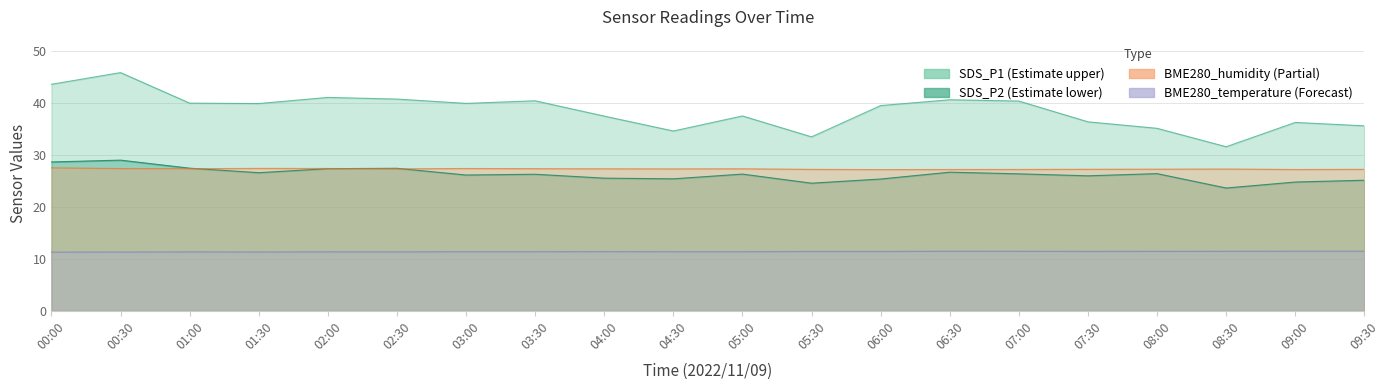

What is the value of the BME280_humidity point at the 5th from the left?

27.4